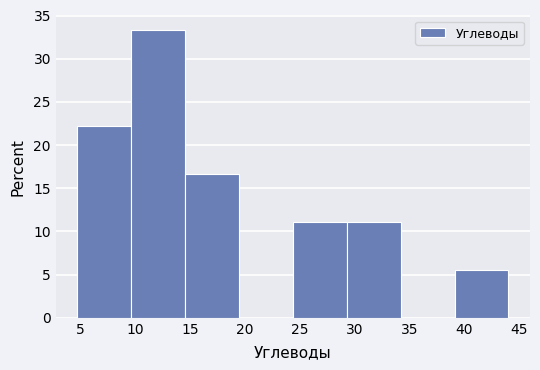

Which range on the x-axis has the tallest bar?

9.5 to 14.5